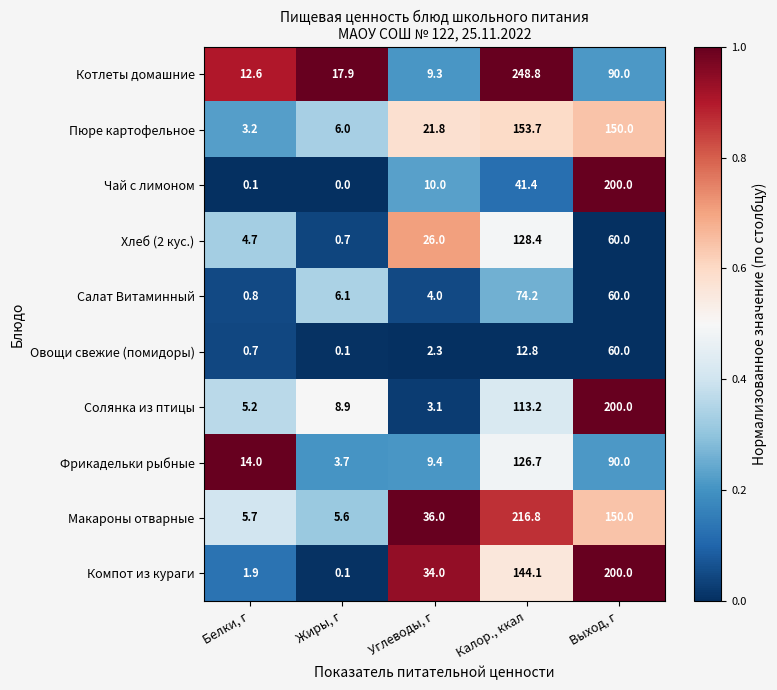

How many data points does each series have?

5